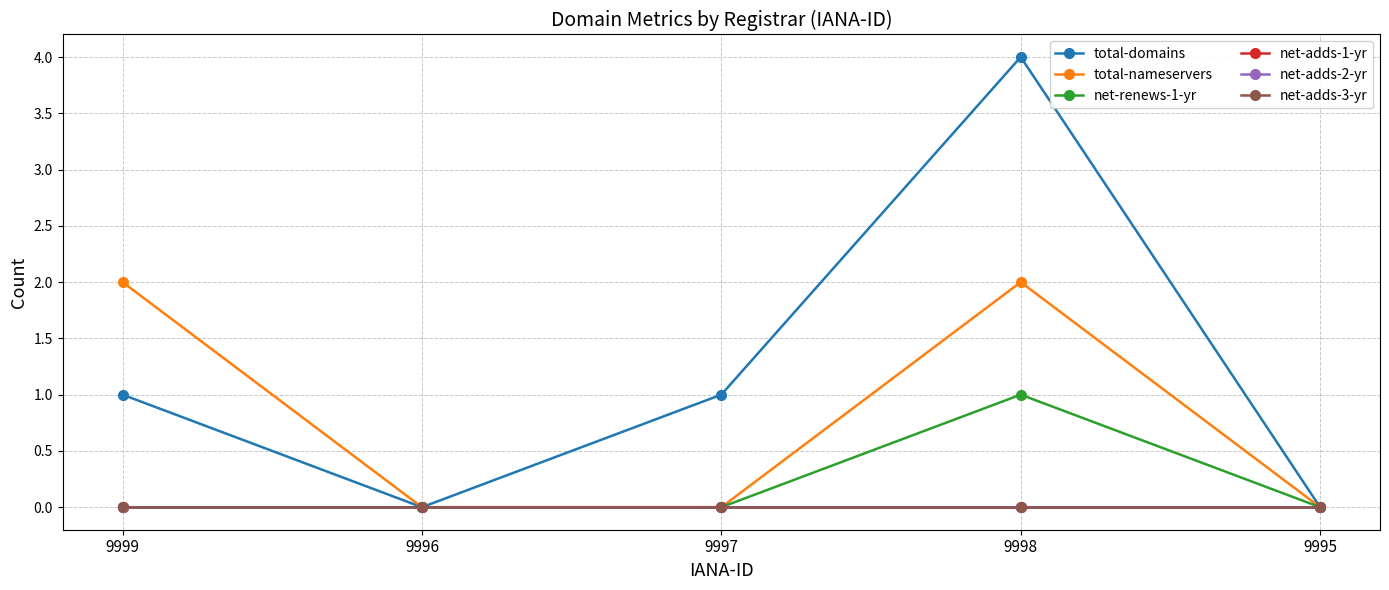

True or false: total-nameservers and net-adds-3-yr intersect in this chart.

False